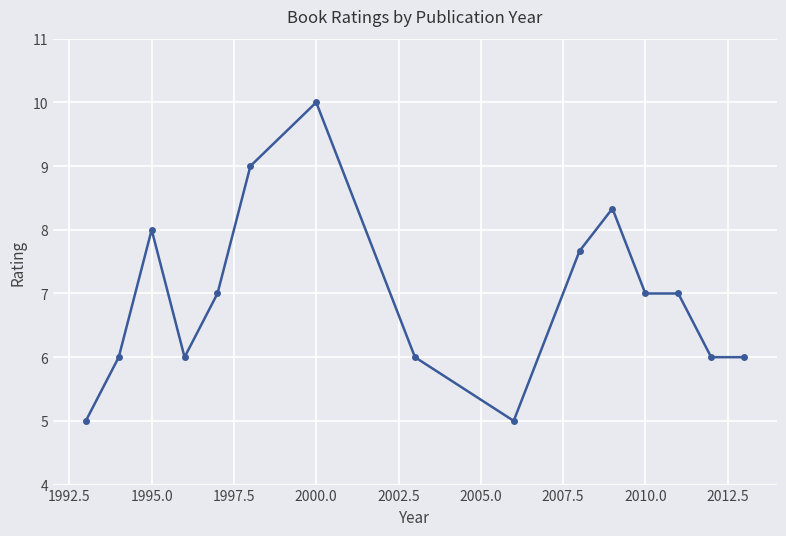

What is the value of the 12th point from the left?

7.0